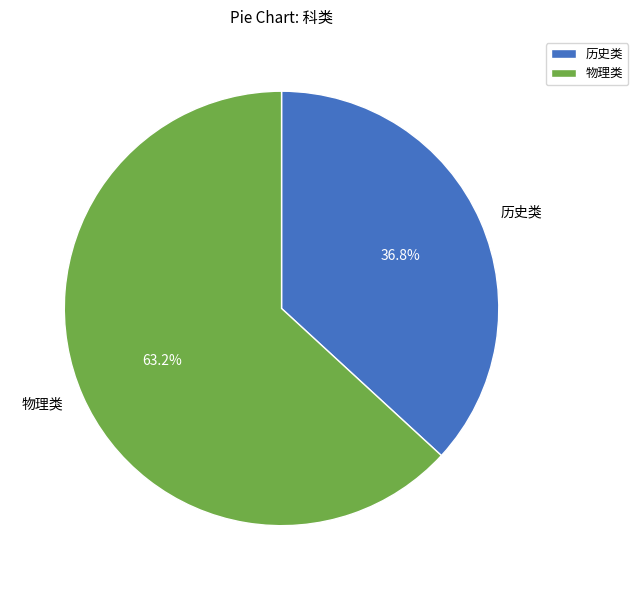

Which category accounts for the majority?

物理类